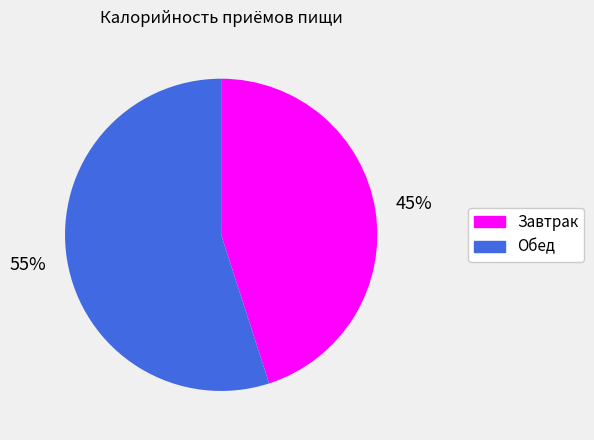

To the nearest percent, what is the combined percentage of Завтрак and Обед?

100%